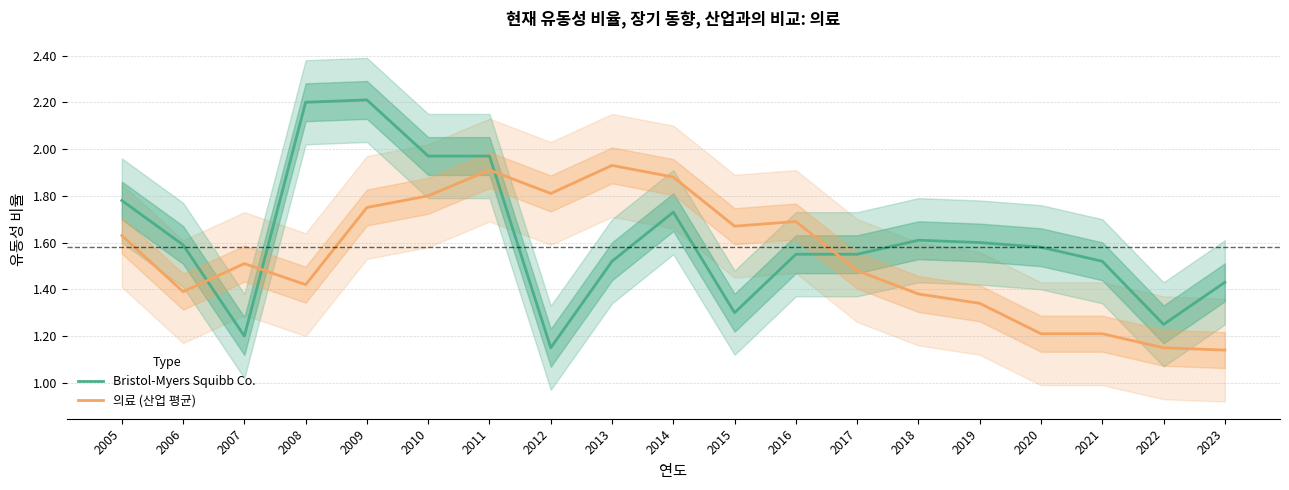

What is the smallest value displayed?

1.1